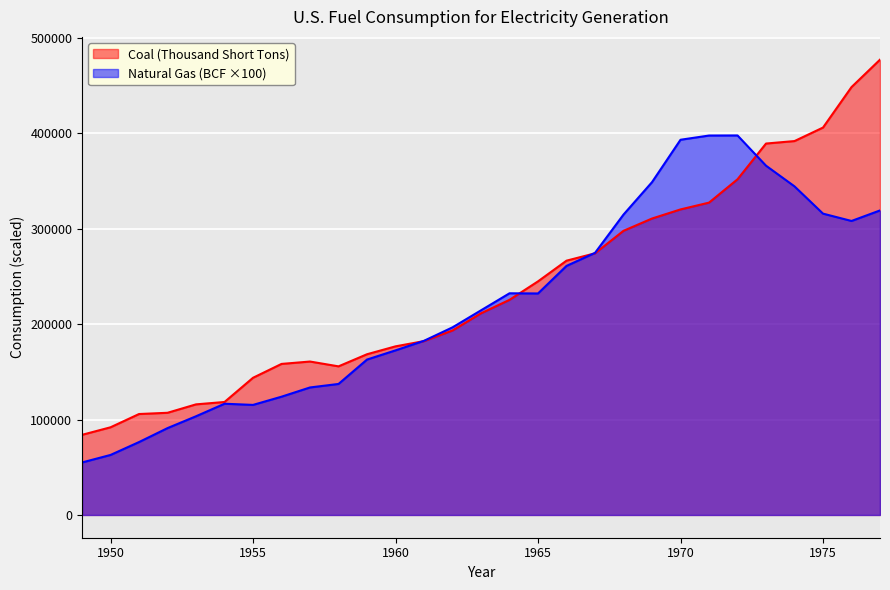

At which category is the sum across all series the highest?

1977